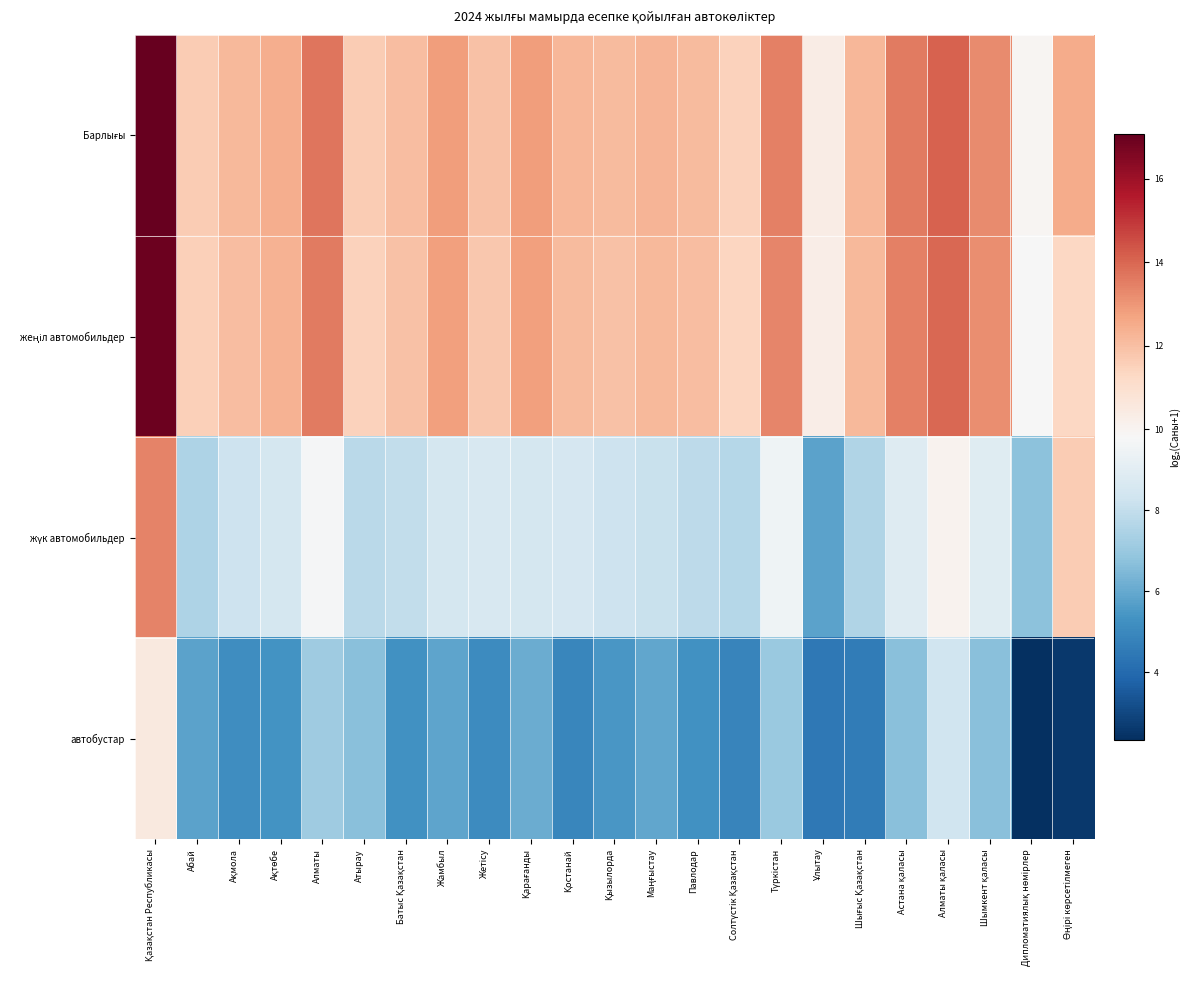

At how many categories does at least one series exceed 14?

2